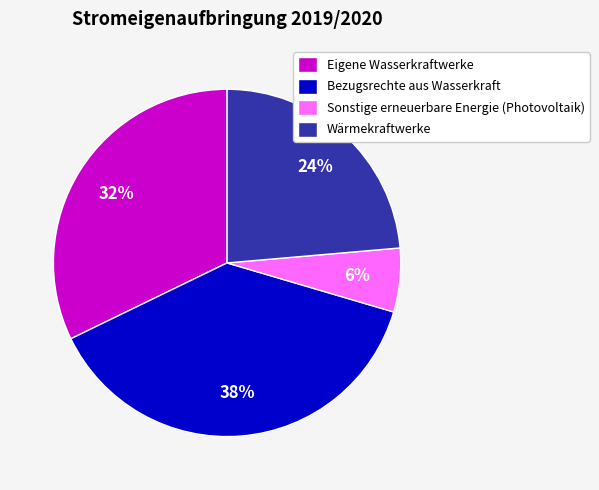

Which has a higher value, Wärmekraftwerke or Eigene Wasserkraftwerke?

Eigene Wasserkraftwerke